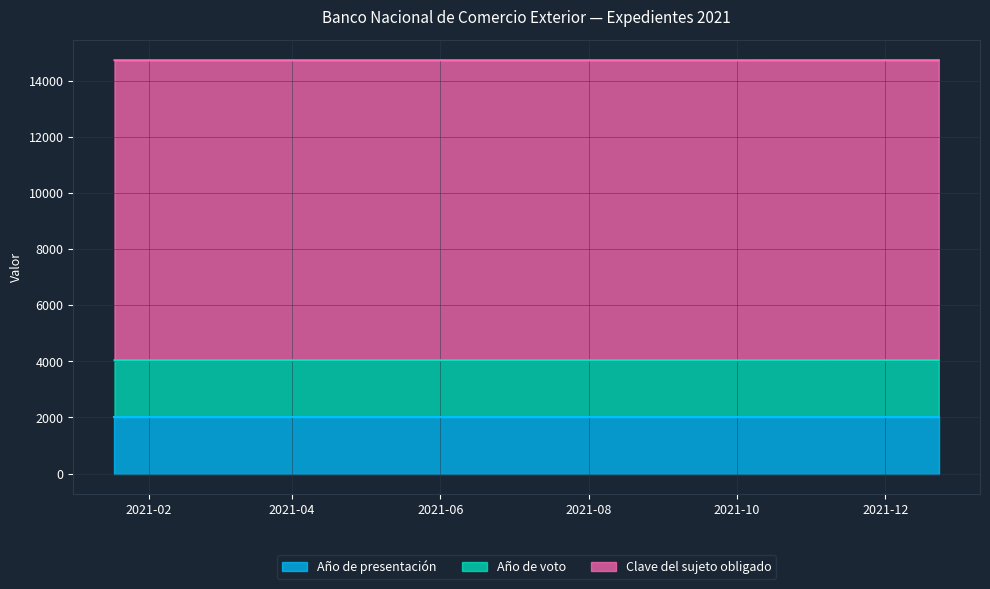

What is the difference between the maximum and minimum values in the Año de voto series?

1